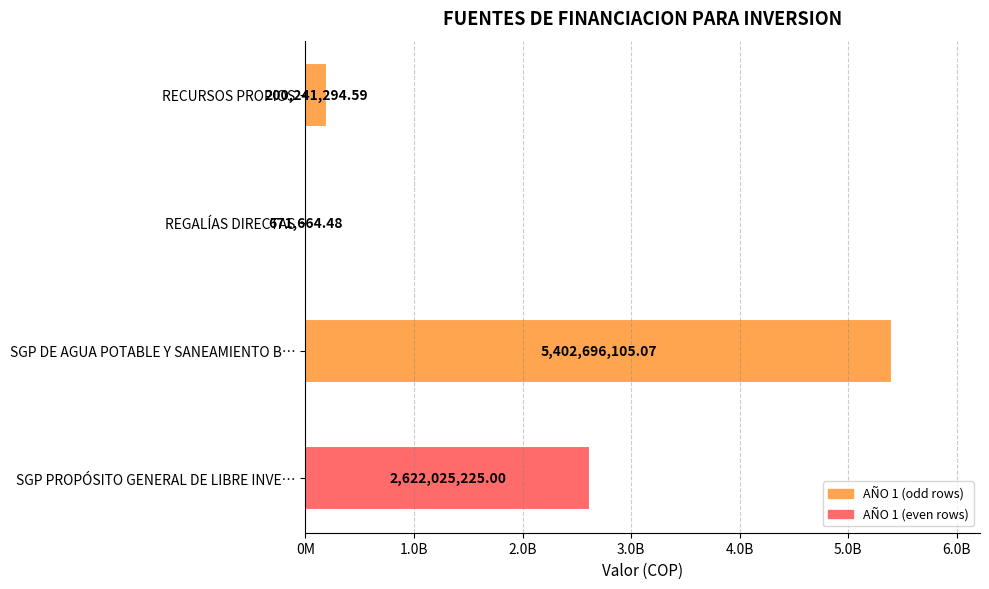

How many values exceed 2622025225?

1